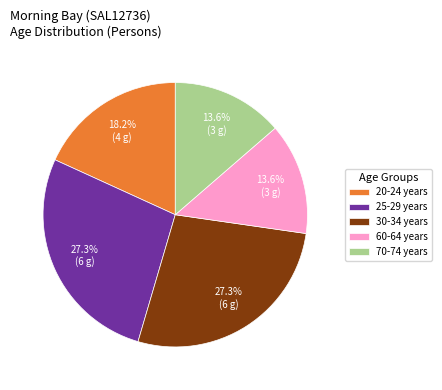

The 60-64 years slice represents 14% of the pie. True or false?

True